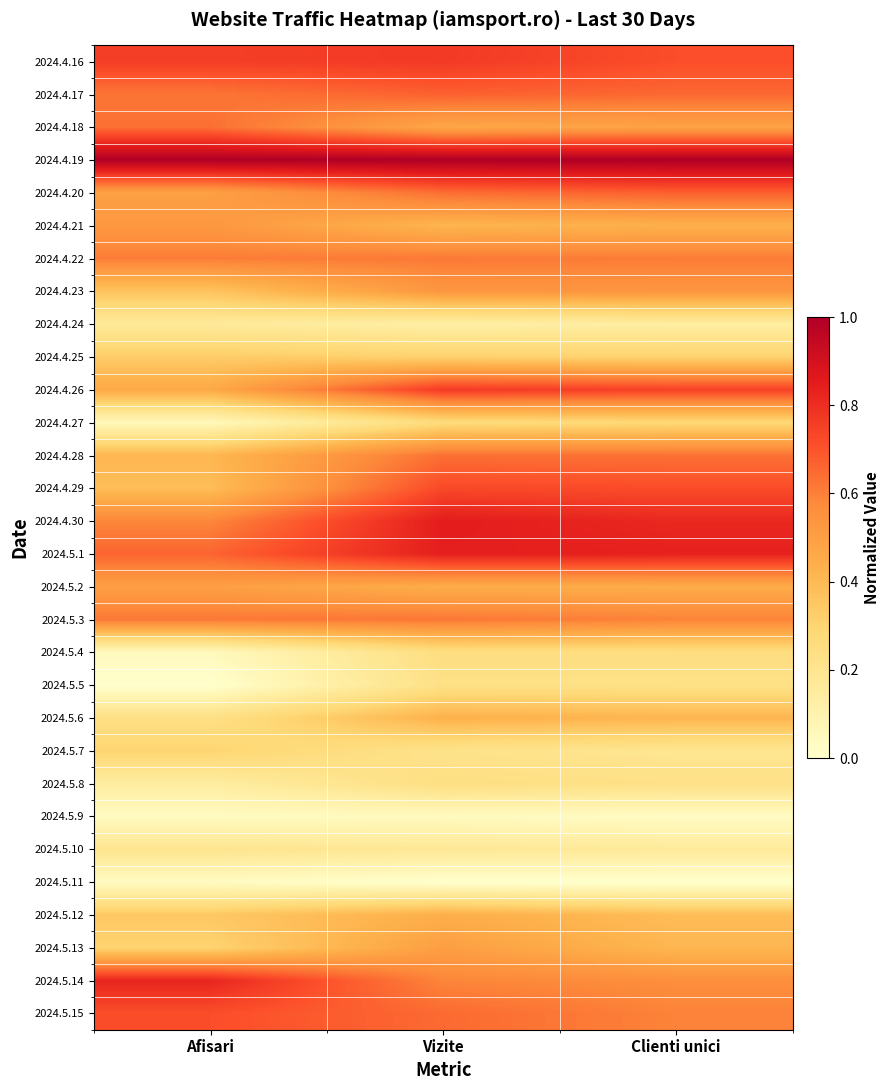

Reading left to right, transcribe all the data shown in this chart.

2024.4.16: Afisari=0.8	Vizite=0.8	Clienti unici=0.7
2024.4.17: Afisari=0.6	Vizite=0.7	Clienti unici=0.7
2024.4.18: Afisari=0.6	Vizite=0.5	Clienti unici=0.5
2024.4.19: Afisari=1.0	Vizite=1.0	Clienti unici=1.0
2024.4.20: Afisari=0.5	Vizite=0.6	Clienti unici=0.7
2024.4.21: Afisari=0.5	Vizite=0.4	Clienti unici=0.4
2024.4.22: Afisari=0.6	Vizite=0.6	Clienti unici=0.6
2024.4.23: Afisari=0.4	Vizite=0.5	Clienti unici=0.5
2024.4.24: Afisari=0.2	Vizite=0.1	Clienti unici=0.1
2024.4.25: Afisari=0.3	Vizite=0.3	Clienti unici=0.3
2024.4.26: Afisari=0.5	Vizite=0.8	Clienti unici=0.7
2024.4.27: Afisari=0.1	Vizite=0.3	Clienti unici=0.3
2024.4.28: Afisari=0.4	Vizite=0.6	Clienti unici=0.6
2024.4.29: Afisari=0.4	Vizite=0.7	Clienti unici=0.7
2024.4.30: Afisari=0.6	Vizite=0.8	Clienti unici=0.8
2024.5.1: Afisari=0.7	Vizite=0.8	Clienti unici=0.8
2024.5.2: Afisari=0.5	Vizite=0.4	Clienti unici=0.5
2024.5.3: Afisari=0.6	Vizite=0.6	Clienti unici=0.6
2024.5.4: Afisari=0.0	Vizite=0.2	Clienti unici=0.2
2024.5.5: Afisari=0.0	Vizite=0.2	Clienti unici=0.2
2024.5.6: Afisari=0.2	Vizite=0.4	Clienti unici=0.4
2024.5.7: Afisari=0.3	Vizite=0.2	Clienti unici=0.2
2024.5.8: Afisari=0.1	Vizite=0.2	Clienti unici=0.2
2024.5.9: Afisari=0.0	Vizite=0.0	Clienti unici=0.0
2024.5.10: Afisari=0.2	Vizite=0.2	Clienti unici=0.2
2024.5.11: Afisari=0.0	Vizite=0.0	Clienti unici=0.0
2024.5.12: Afisari=0.3	Vizite=0.4	Clienti unici=0.4
2024.5.13: Afisari=0.3	Vizite=0.5	Clienti unici=0.4
2024.5.14: Afisari=0.8	Vizite=0.6	Clienti unici=0.6
2024.5.15: Afisari=0.7	Vizite=0.7	Clienti unici=0.6